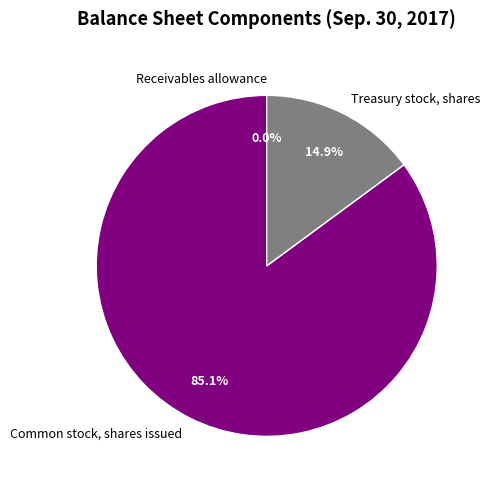

True or false: Treasury stock, shares accounts for 15% of the total.

True